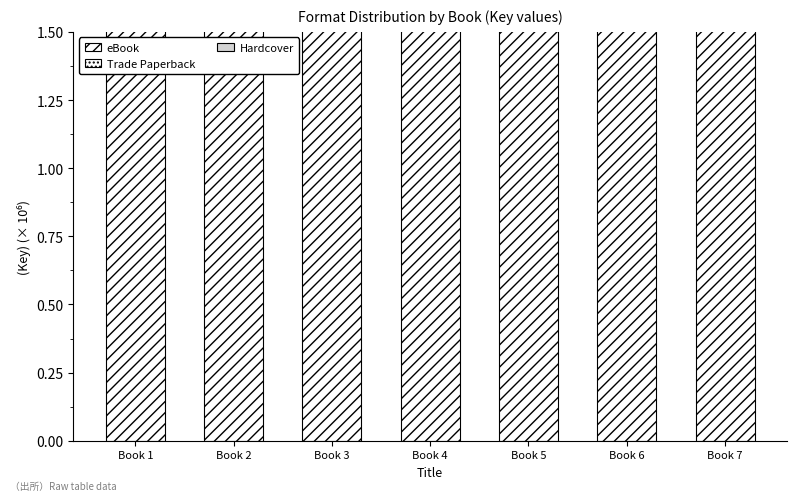

What is the value of the eBook bar at the 7th from the left?

219.5